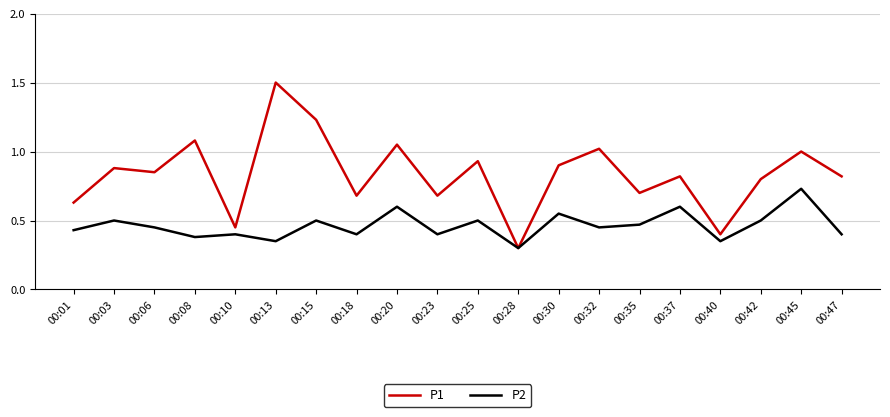

Which series has the largest range (max minus min)?

P1